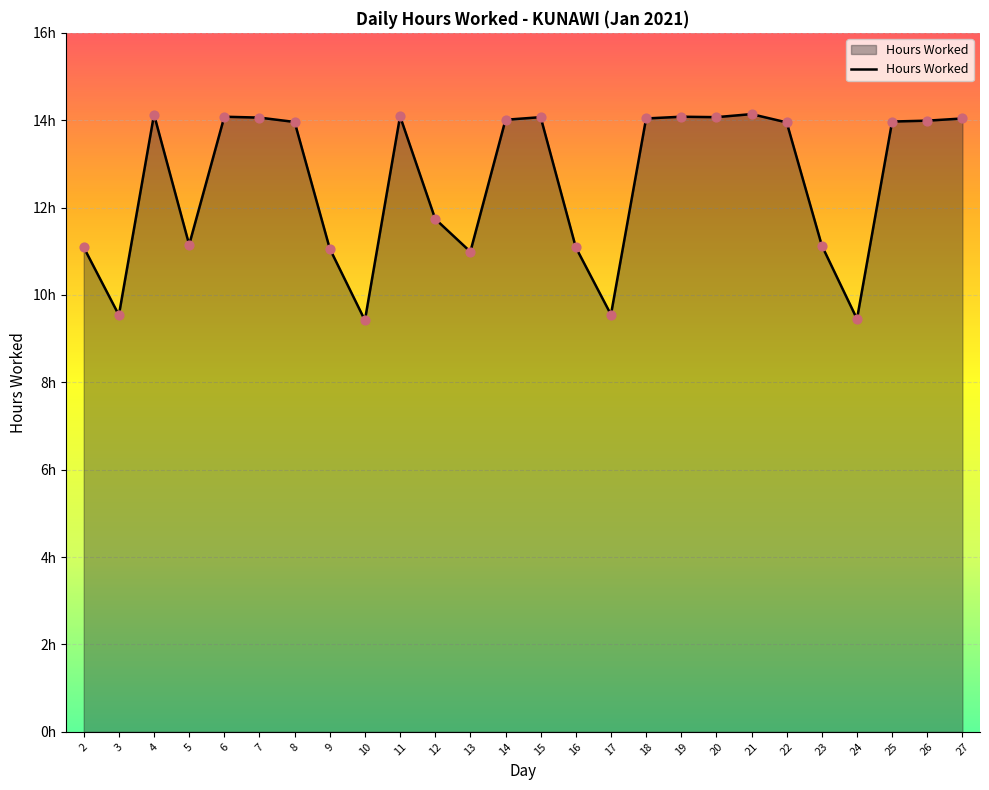

Approximately how many times larger is the value at 7 compared to 4?

1.0